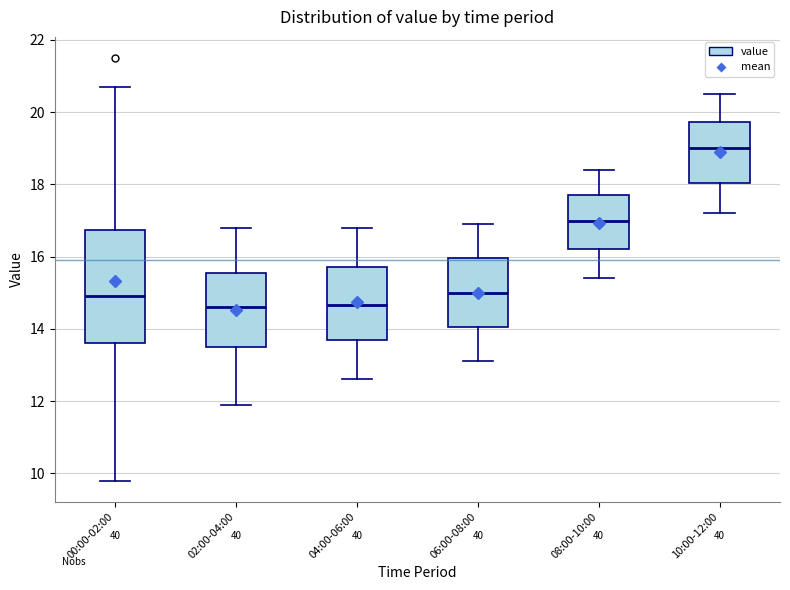

Reading left to right, transcribe this box plot: for each box, give where its median line is, the range the box spans, and where its two whiskers end, as read against the y-axis. The values are not printed on the chart, so give them approximately, as read against the axis.

00:00-02:00: median 15.0, box 13.6 to 16.8, whiskers 9.8 to 20.8
02:00-04:00: median 14.6, box 13.6 to 15.6, whiskers 12.0 to 16.8
04:00-06:00: median 14.6, box 13.8 to 15.8, whiskers 12.6 to 16.8
06:00-08:00: median 15.0, box 14.0 to 16.0, whiskers 13.2 to 17.0
08:00-10:00: median 17.0, box 16.2 to 17.8, whiskers 15.4 to 18.4
10:00-12:00: median 19.0, box 18.0 to 19.8, whiskers 17.2 to 20.6